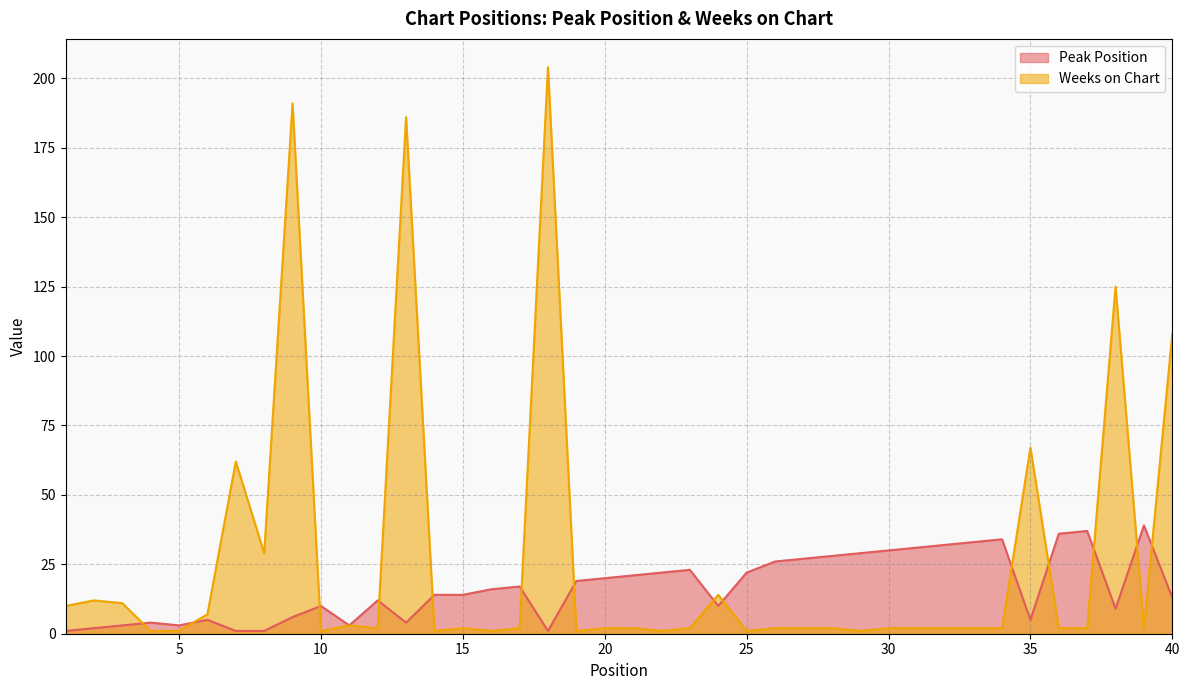

Where is the first local minimum for Peak Position?

5